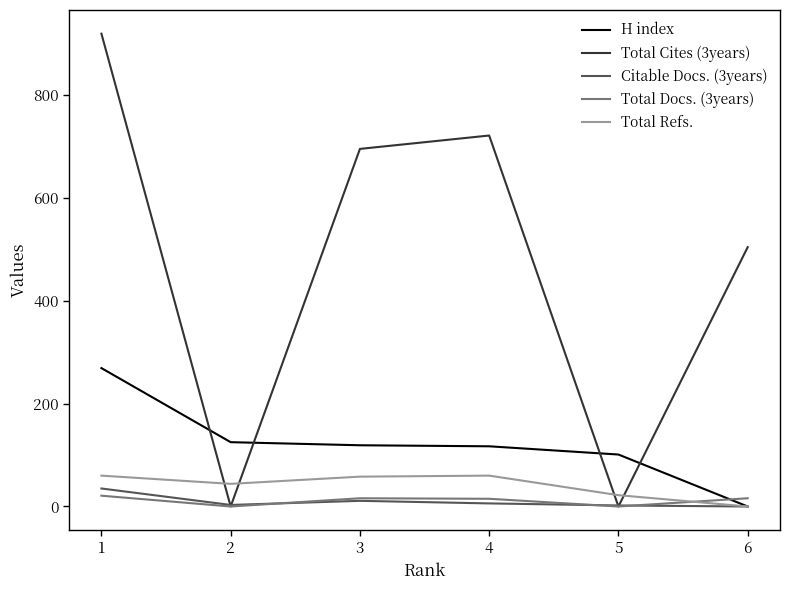

How many lines are shown in the chart?

5